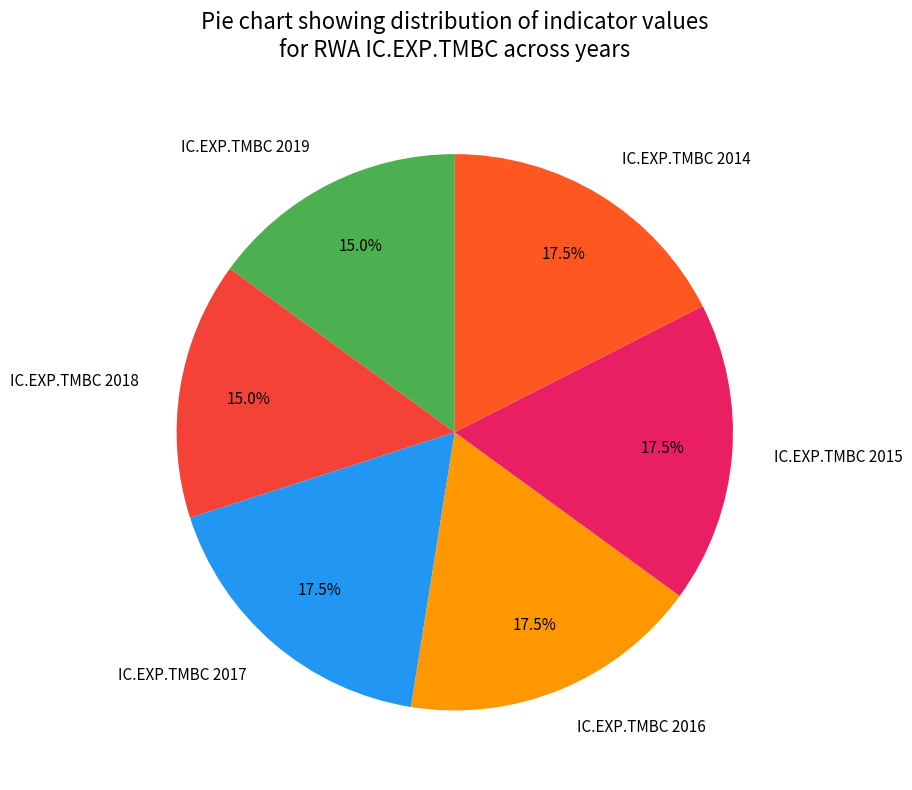

What percentage is the IC.EXP.TMBC 2018 slice, to the nearest percent?

15%